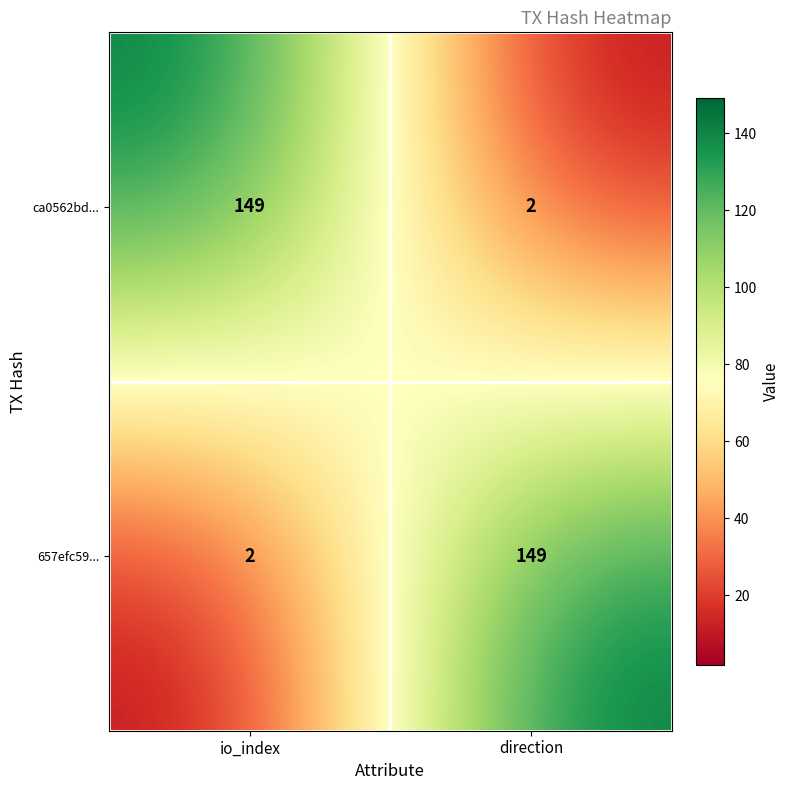

Is the value of 657efc59... at io_index greater than the value of ca0562bd... at io_index?

No